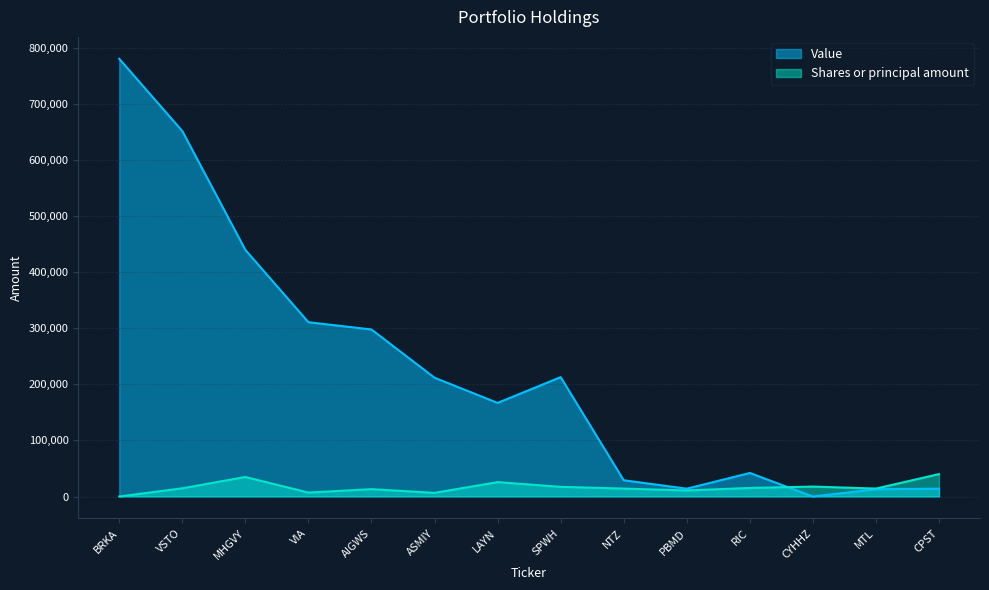

Reading right to left, what are all the values shown in this chart?

Value: CPST=14000	MTL=13000	CYHHZ=0	RIC=42000	PBMD=14000	NTZ=29000	SPWH=213000	LAYN=167000	ASMIY=212000	AIGWS=298000	VIA=311000	MHGVY=440000	VSTO=652000	BRKA=781000
Shares or principal amount: CPST=40037	MTL=14183	CYHHZ=17724	RIC=15305	PBMD=10790	NTZ=14191	SPWH=17289	LAYN=25698	ASMIY=6551	AIGWS=13144	VIA=7023	MHGVY=34846	VSTO=14674	BRKA=4